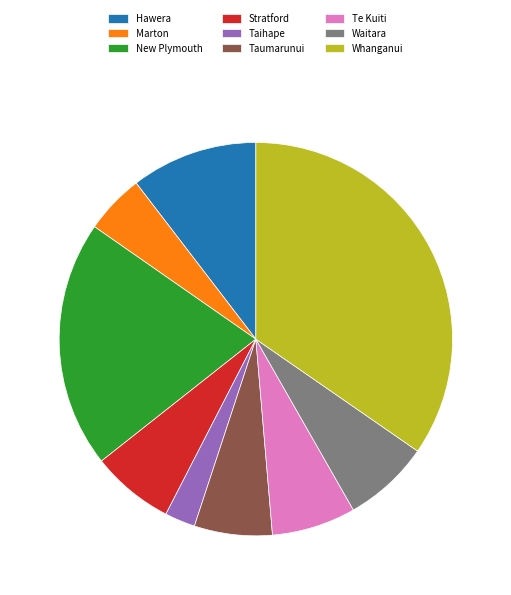

The Whanganui slice represents 35% of the pie. True or false?

True